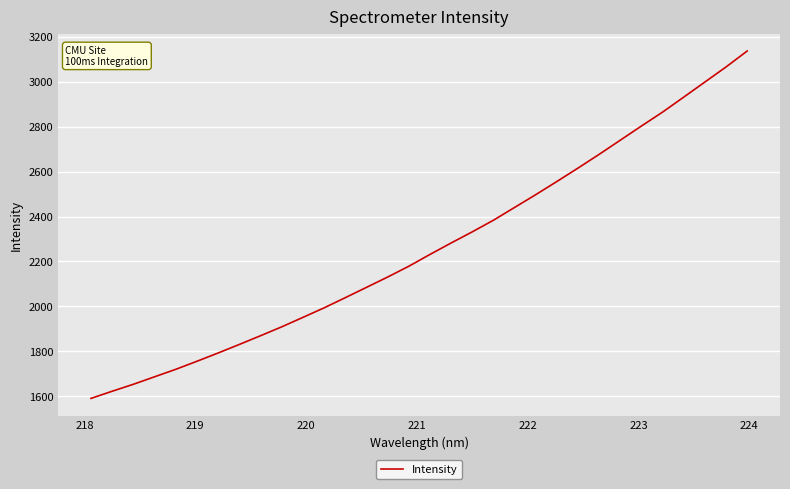

What is the difference between the maximum and minimum values?

1544.2